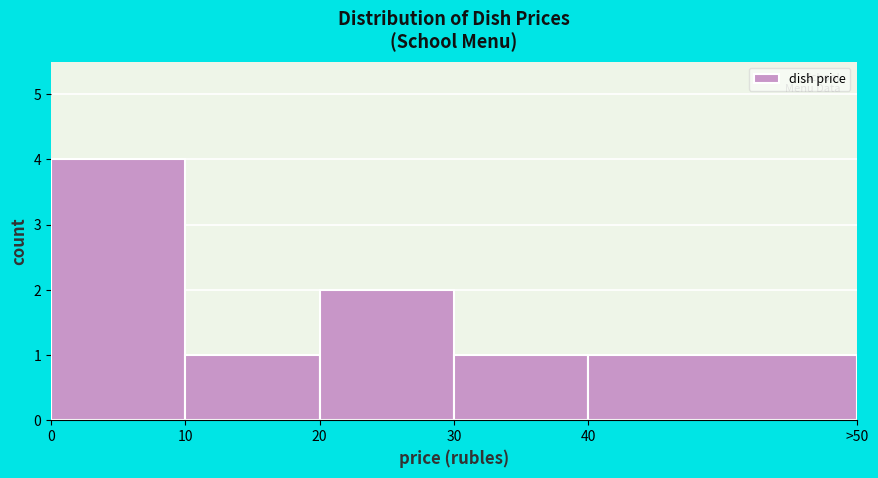

Reading right to left, list all the values displayed in this chart.

1	1	2	1	4